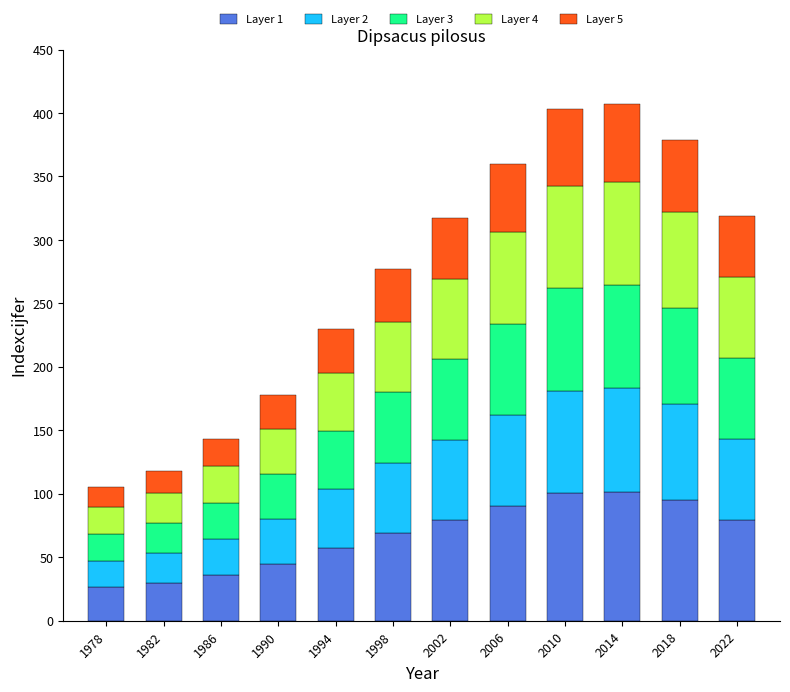

What is the total value across all series at 2006?

360.0